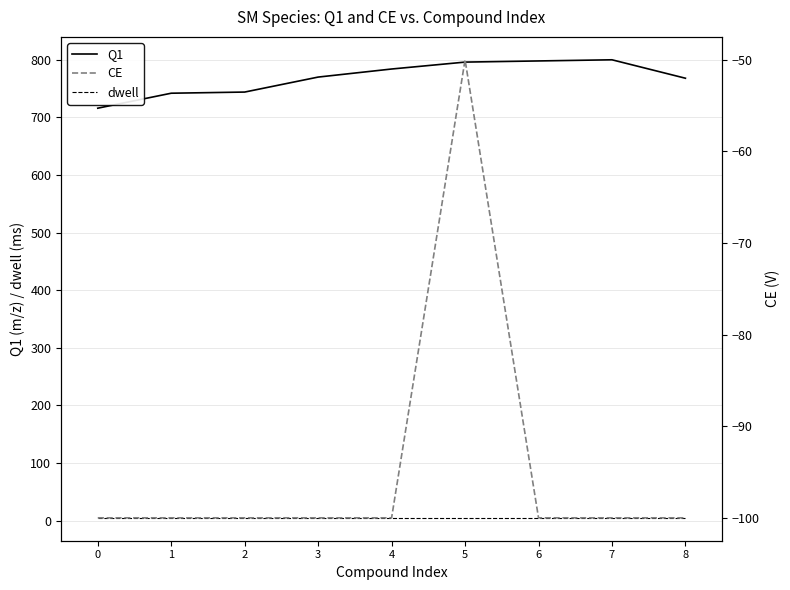

What is the sum of all CE values?

-850.0